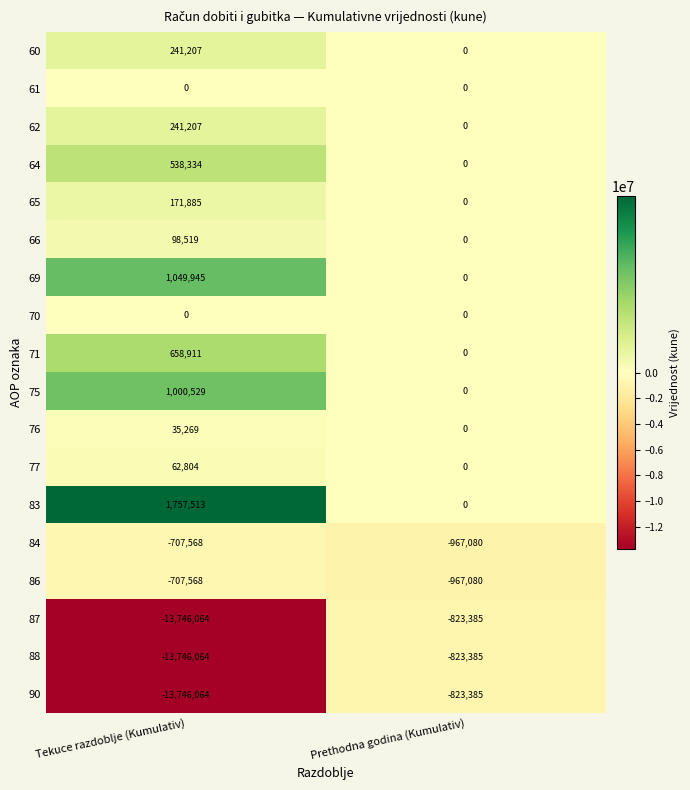

What is the smallest value displayed?

-13746064